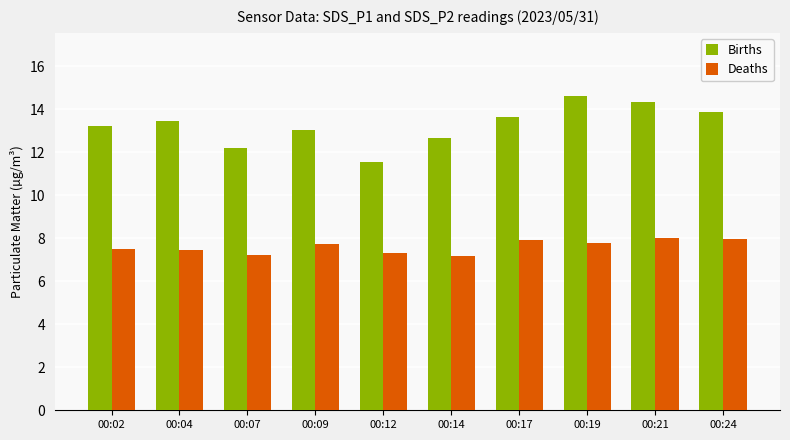

Read the Births value at 00:04.

13.5